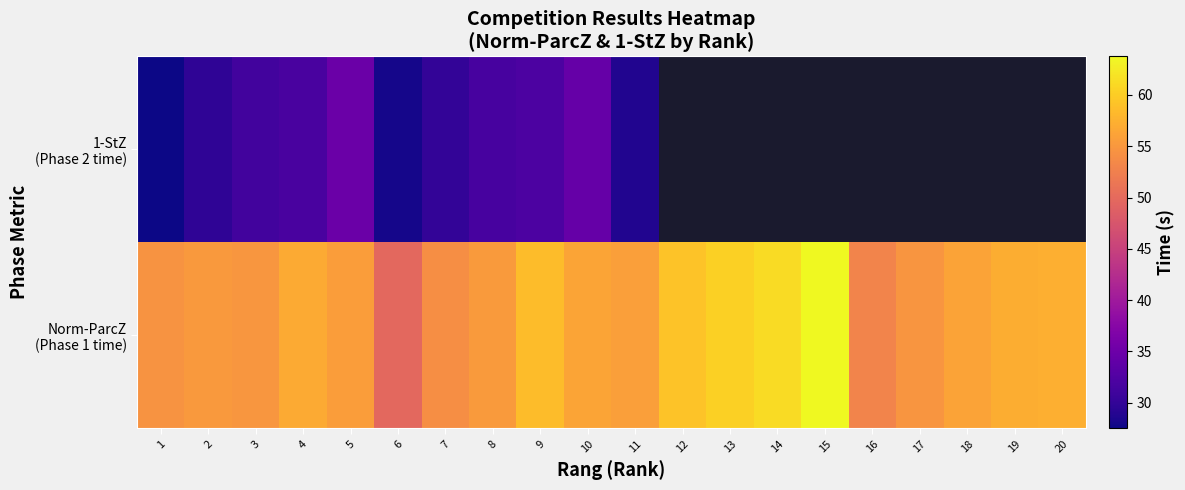

What value does the 1-StZ (Phase 2 time) series have at 7?

30.0